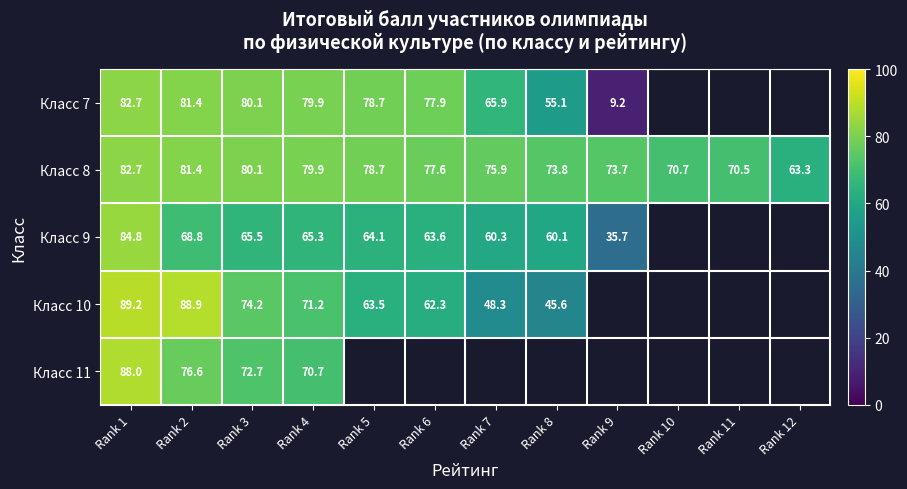

Which series has the largest range (max minus min)?

Класс 7